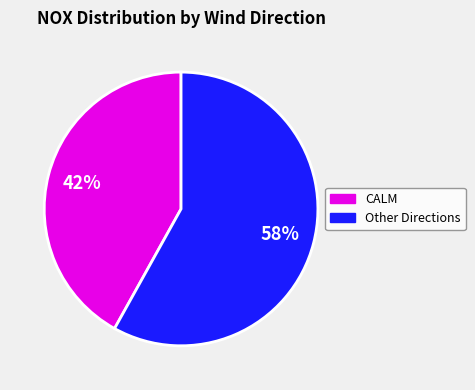

Does any single category account for the majority?

Yes